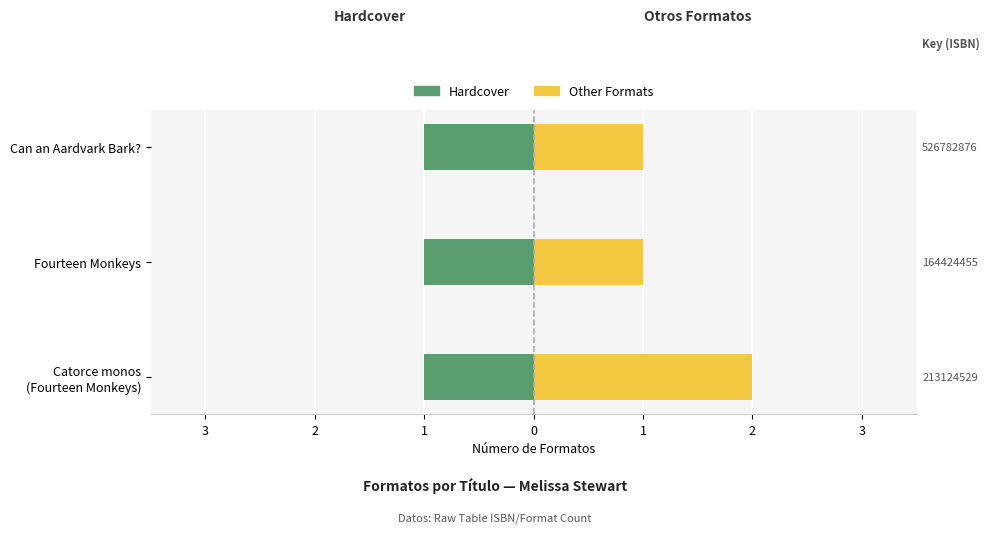

What are all the series names shown in the legend?

Hardcover, Other Formats